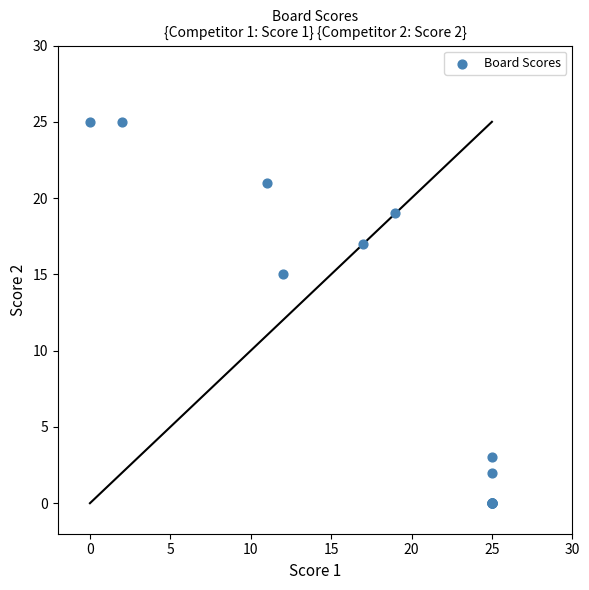

What Y value in the scatter plot is closest to 12?

15